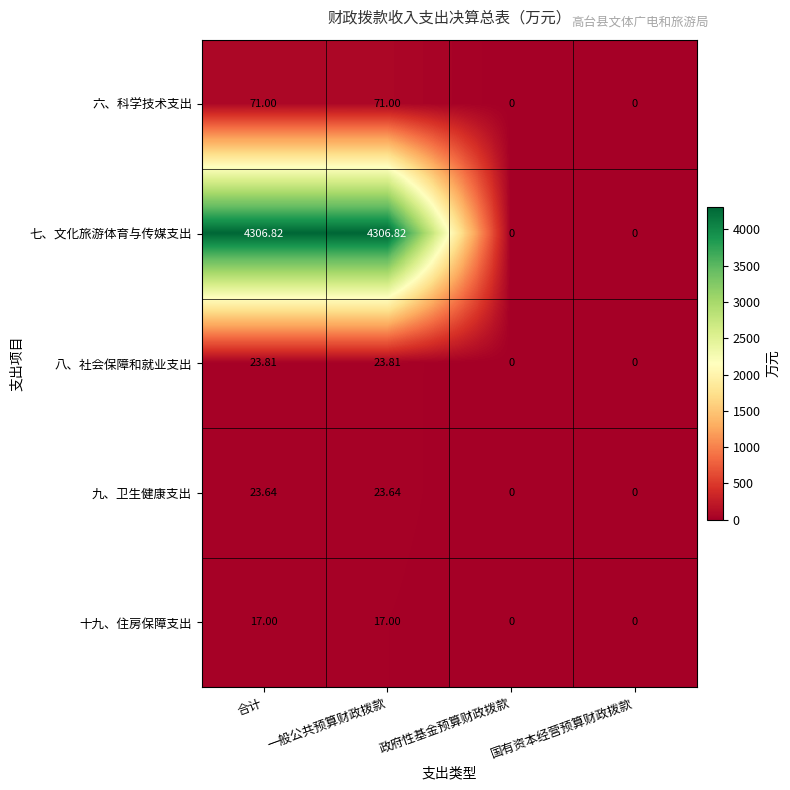

Count the number of categories in the chart.

4